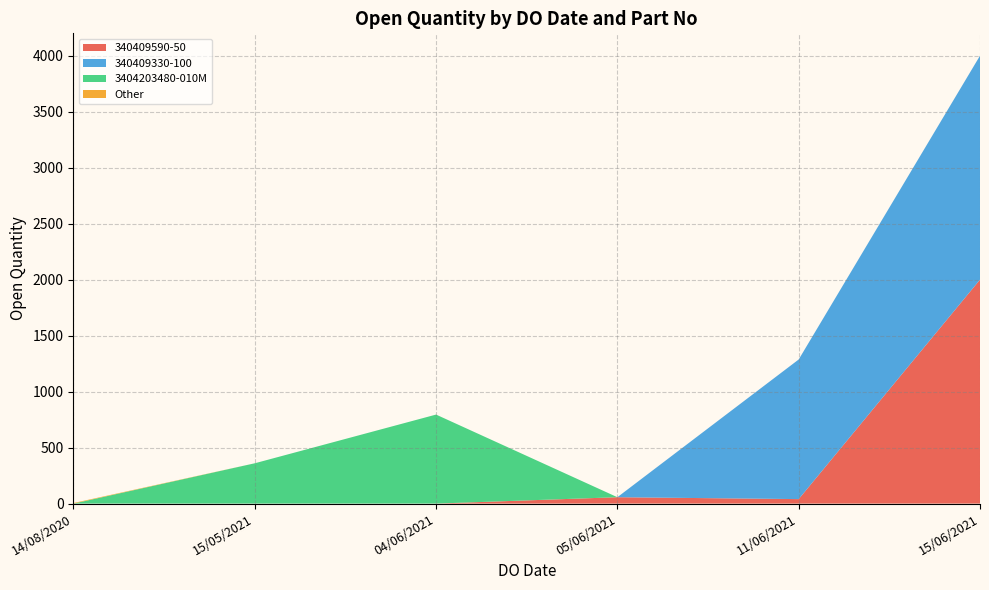

At which label does 340409590-50 reach its peak?

15/06/2021